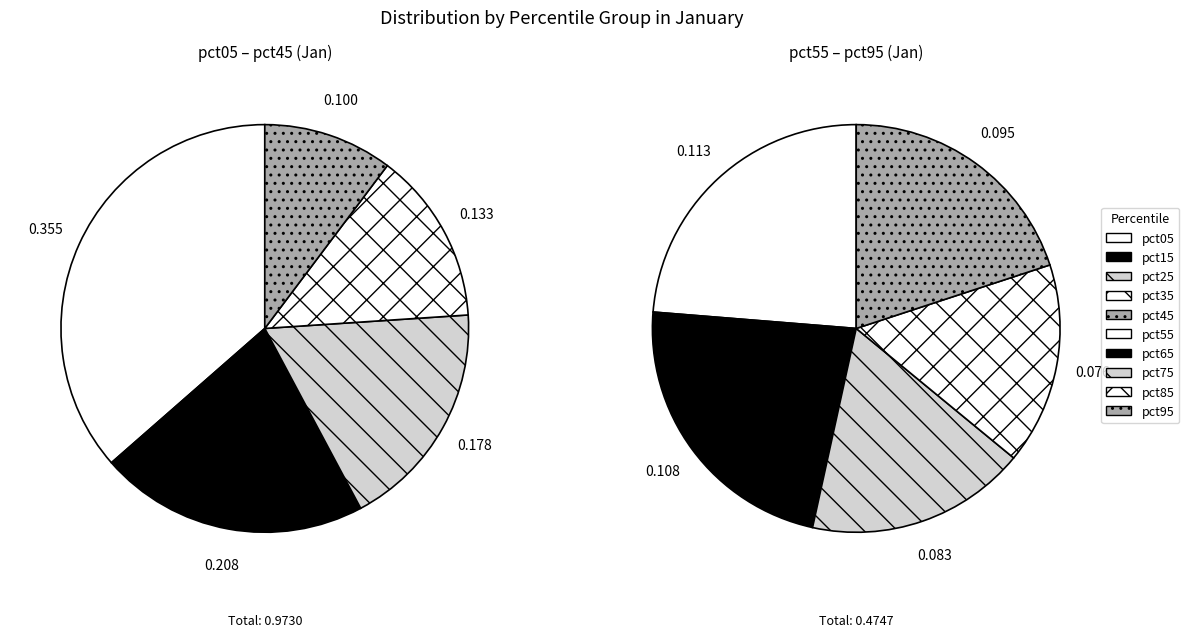

Which category has the biggest portion of the pie?

pct05